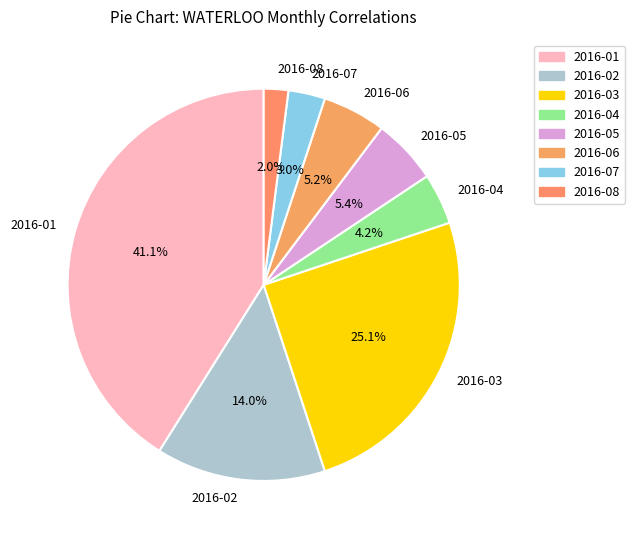

Which category has the smallest portion of the pie?

2016-08